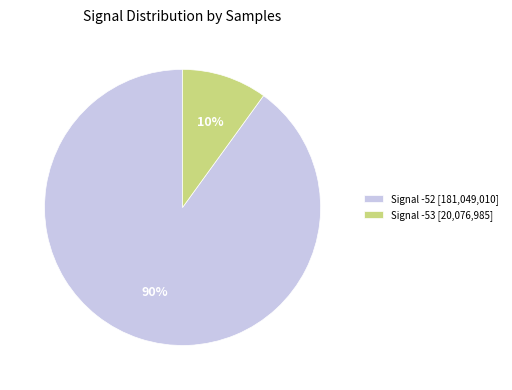

Is there a majority slice in this chart?

Yes